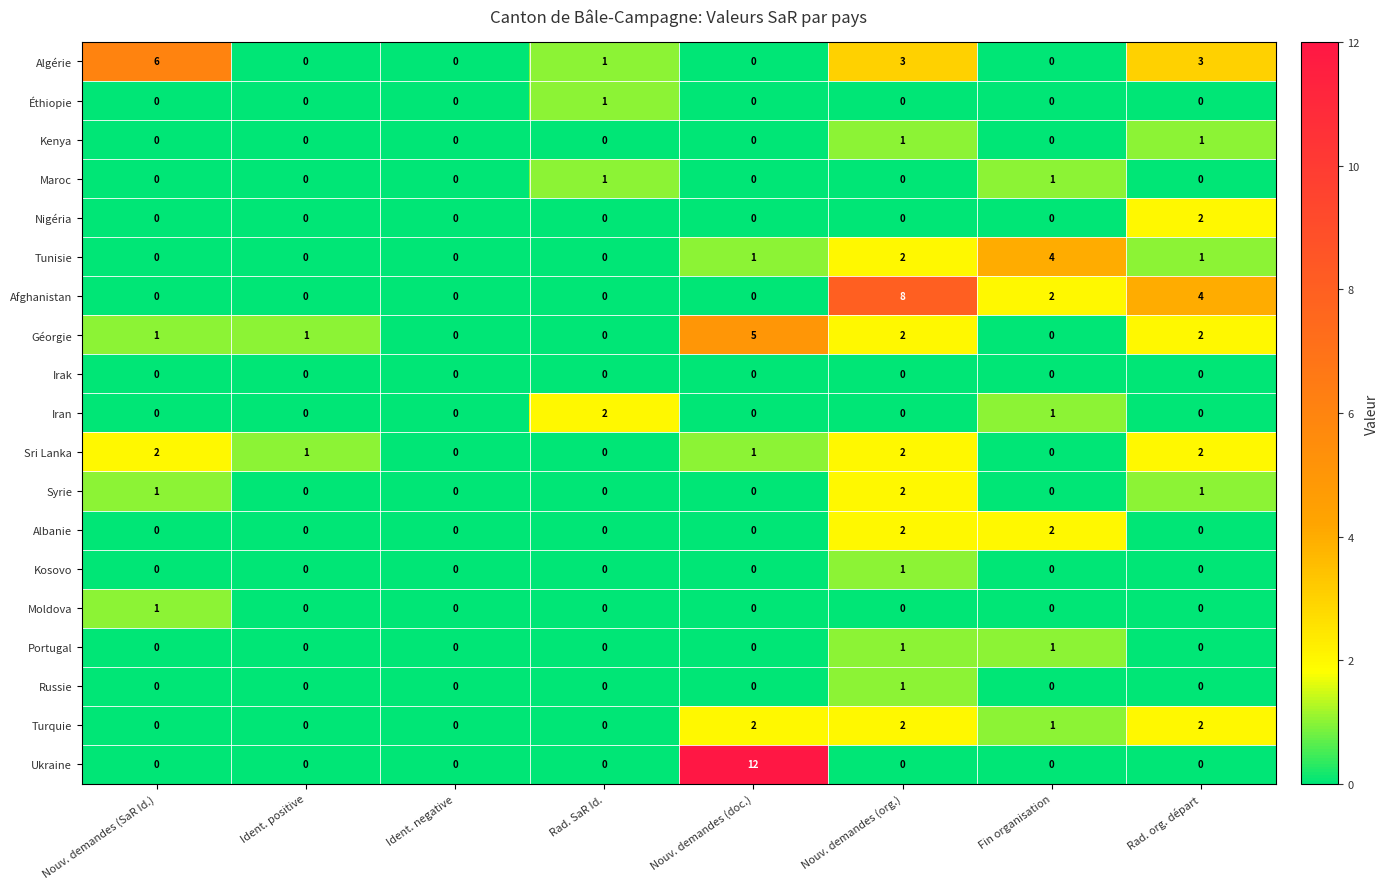

Is it true that Tunisie equals 3 at Ident. positive?

False